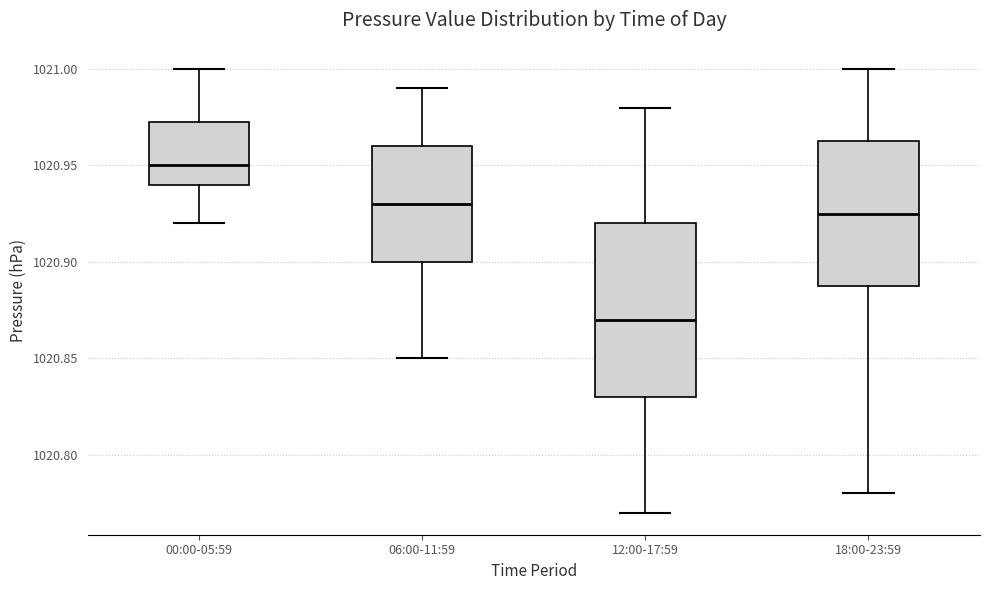

Which box's median line is the highest?

00:00-05:59